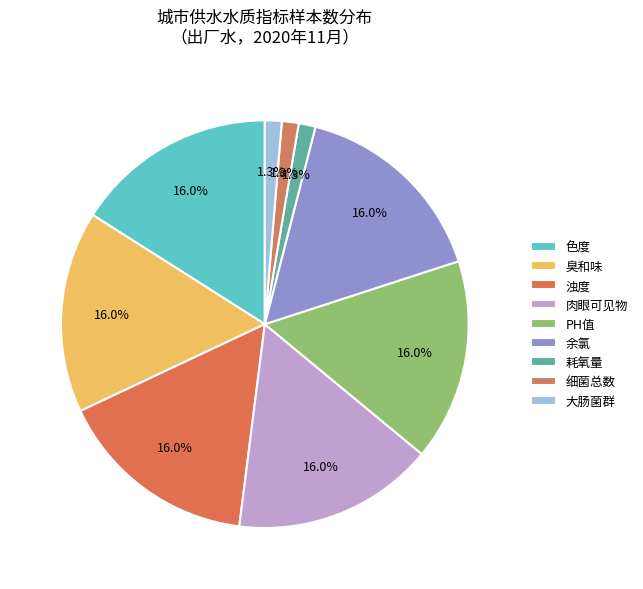

Which slice is the largest?

色度